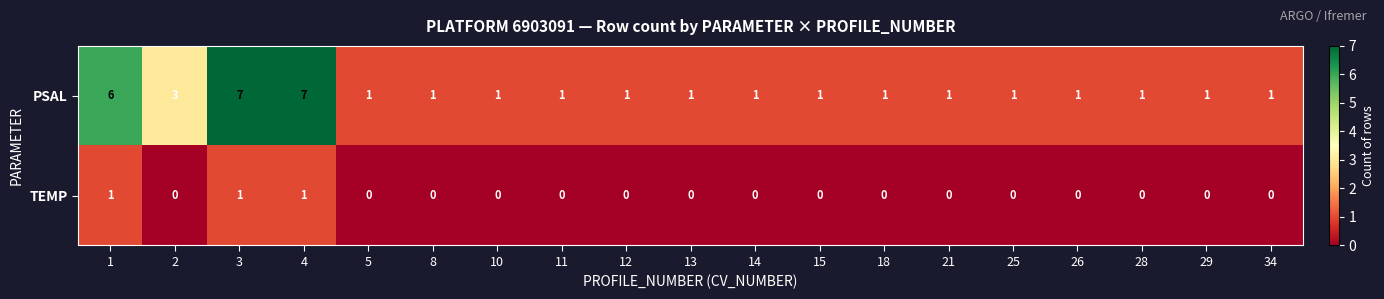

Rank the series at 12 from highest to lowest value.

PSAL, TEMP